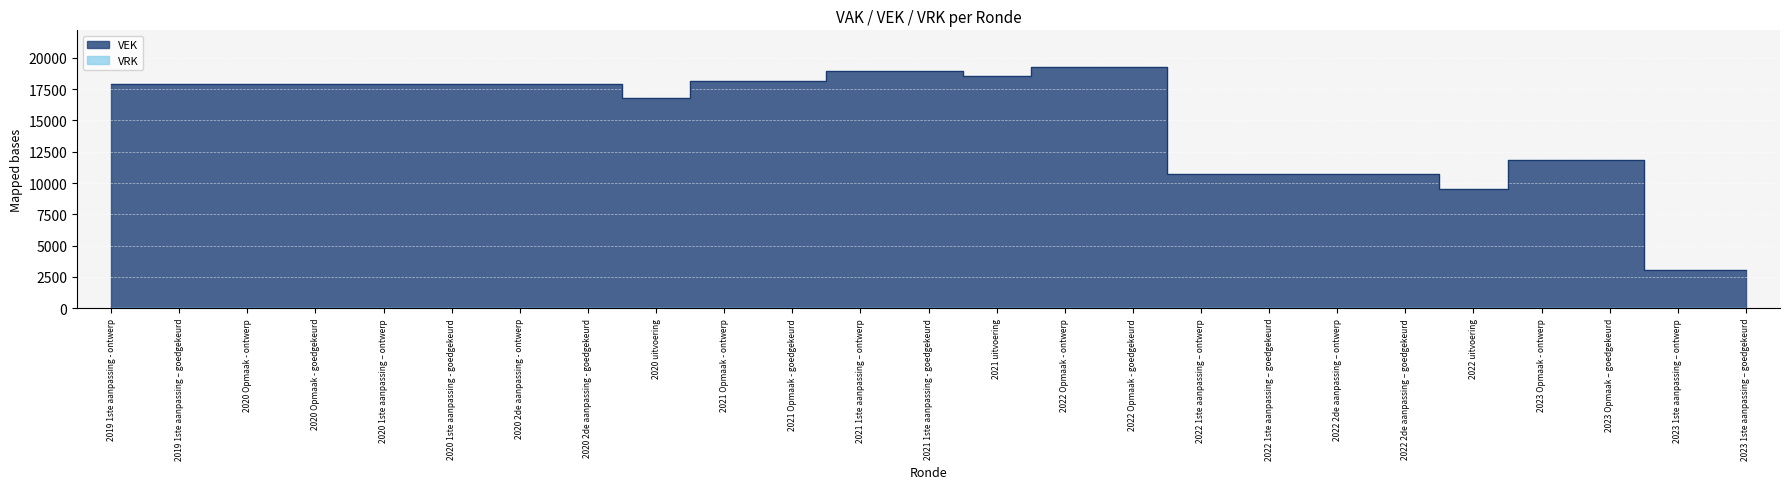

What is the minimum value shown in the chart?

3066